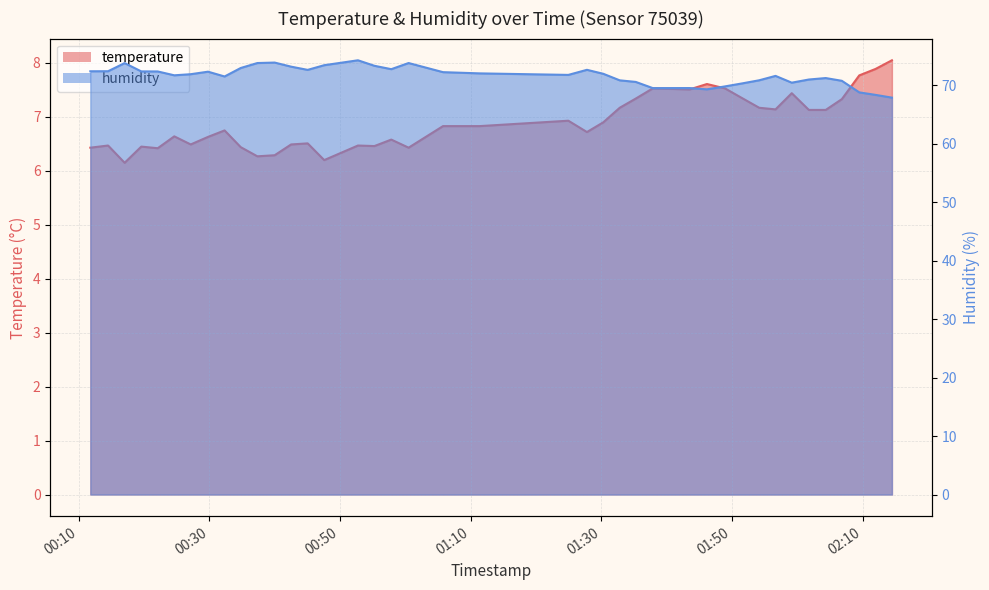

Which series has the largest range (max minus min)?

humidity